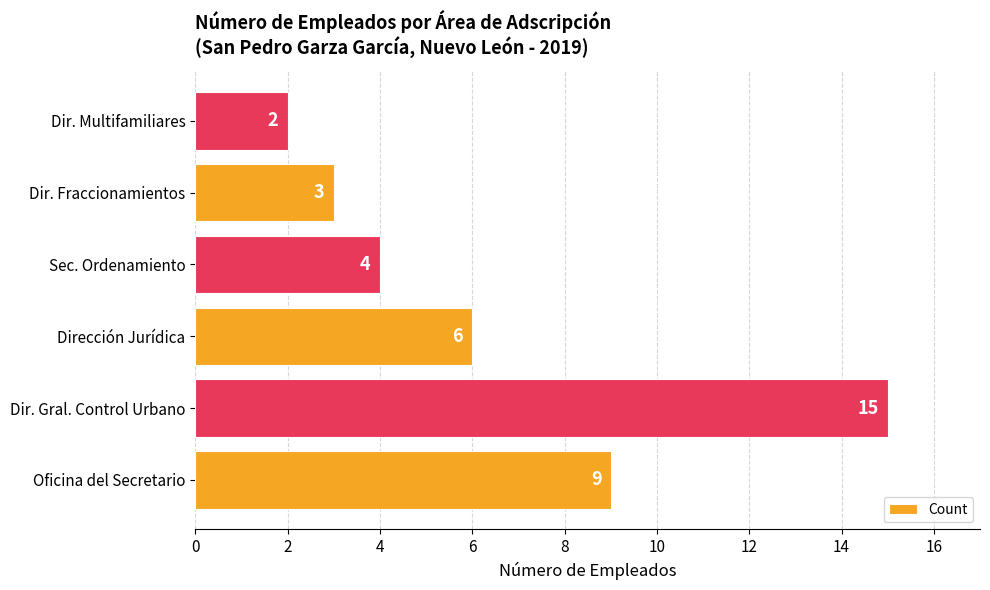

What is the difference between the maximum and minimum values?

13